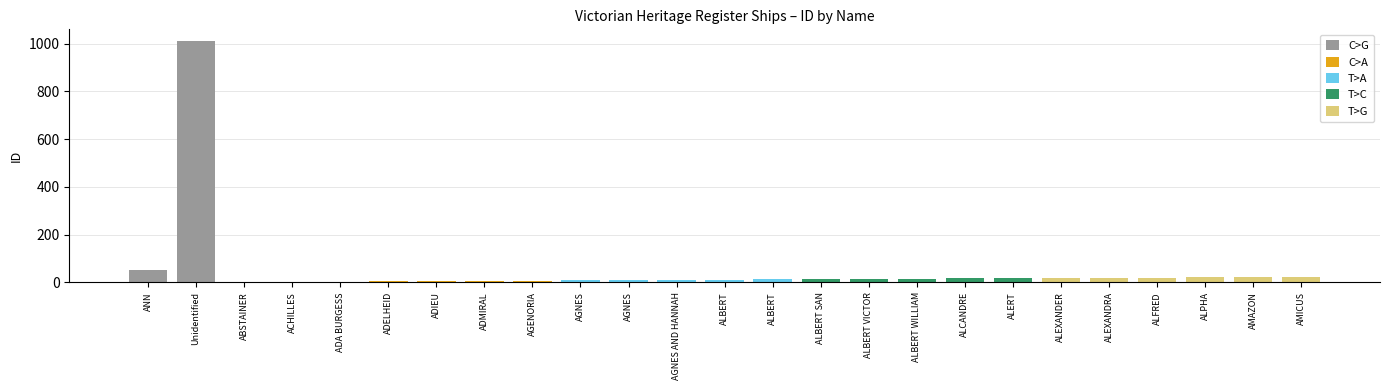

Reading right to left, list all the values displayed in this chart.

AMICUS=24	AMAZON=23	ALPHA=22	ALFRED=20	ALEXANDRA=19	ALEXANDER=18	ALERT=17	ALCANDRE=16	ALBERT WILLIAM=15	ALBERT VICTOR=14	ALBERT SAN=13	ALBERT=12	ALBERT=11	AGNES AND HANNAH=10	AGNES=9	AGNES=8	AGENORIA=7	ADMIRAL=6	ADIEU=5	ADELHEID=4	ADA BURGESS=3	ACHILLES=2	ABSTAINER=1	Unidentified=1009	ANN=51